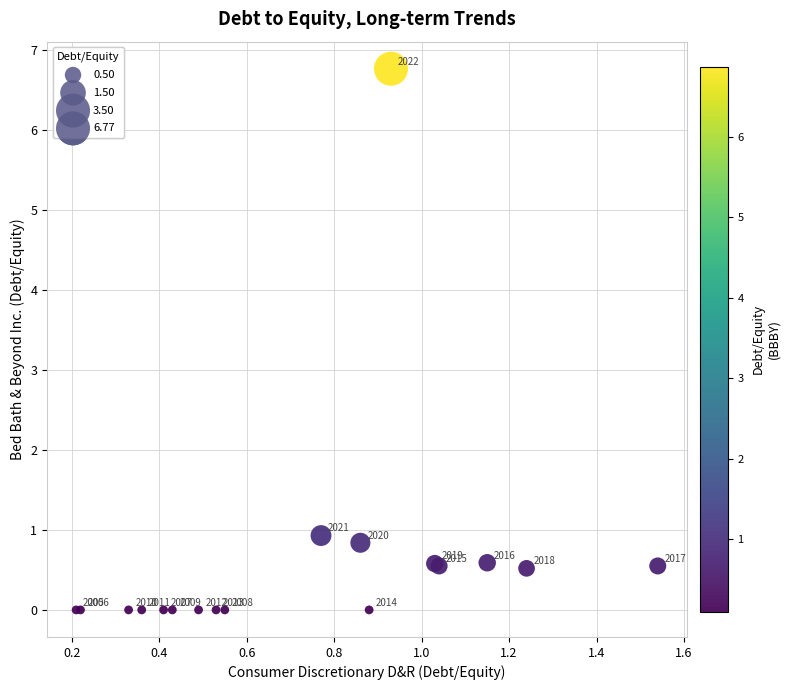

What Y value in the scatter plot is closest to 3?

0.9